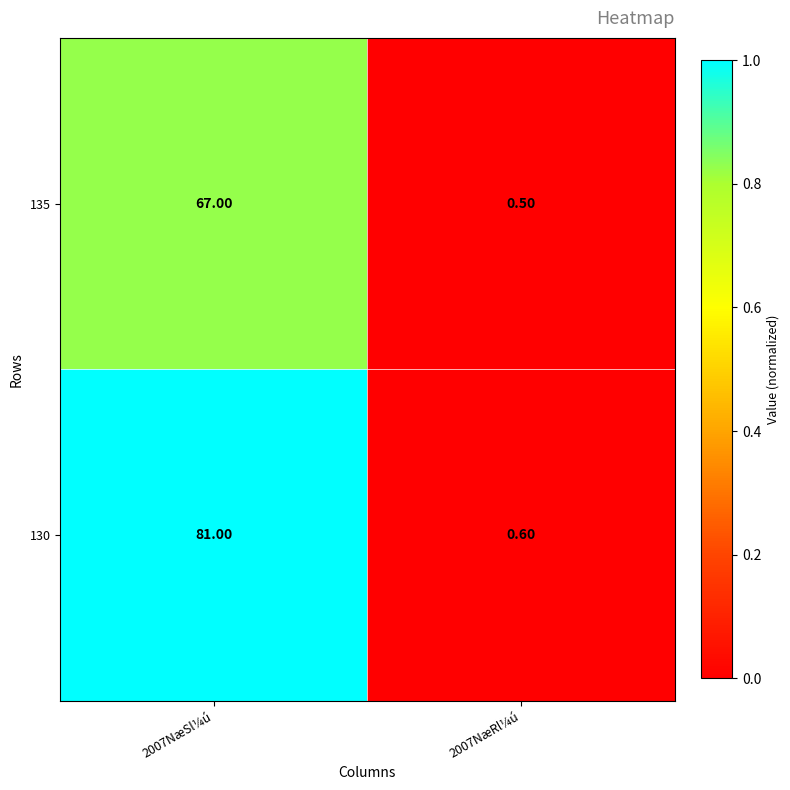

How many values in the 135 series are below 67?

1